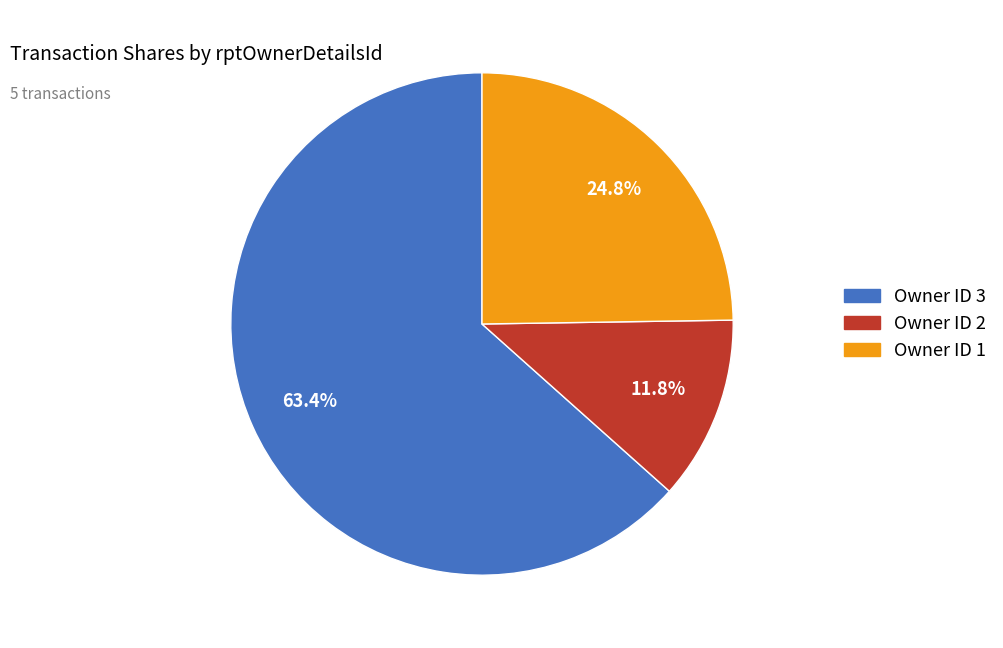

Does any single category account for the majority?

Yes